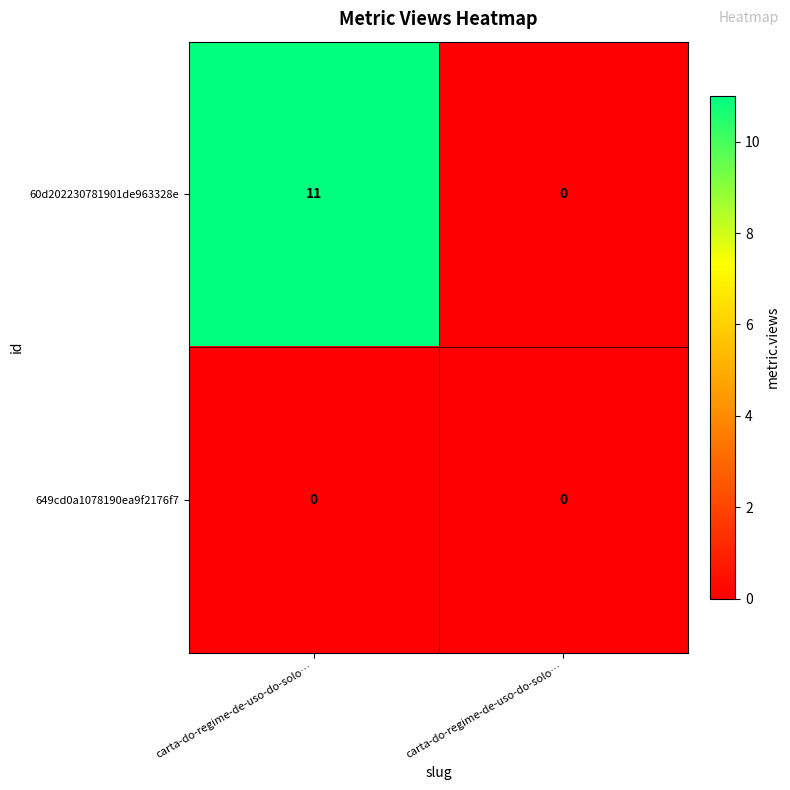

Rank the series by their maximum value, from highest to lowest.

60d202230781901de963328e, 649cd0a1078190ea9f2176f7